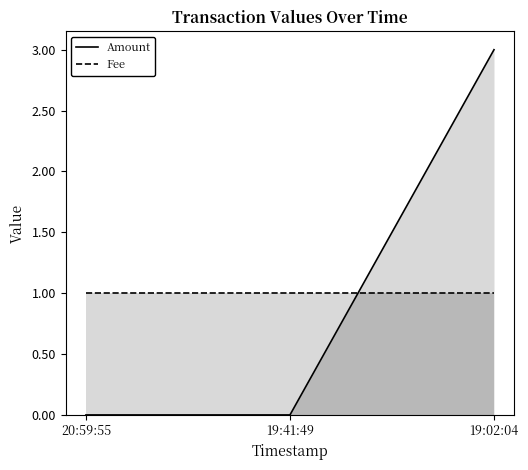

What is the approximate value of Amount at 19:02:04?

3